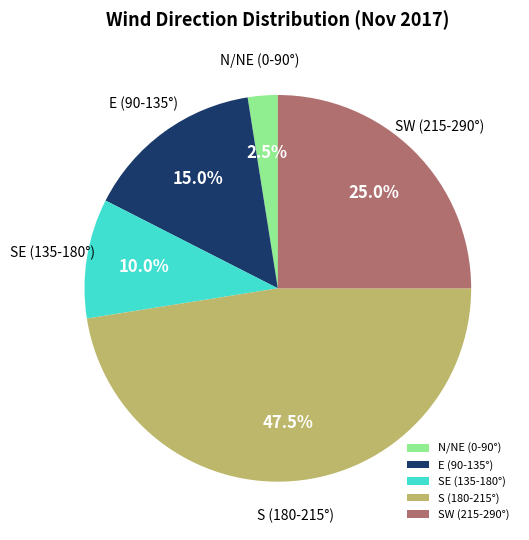

Which category has the smallest portion of the pie?

N/NE (0-90°)